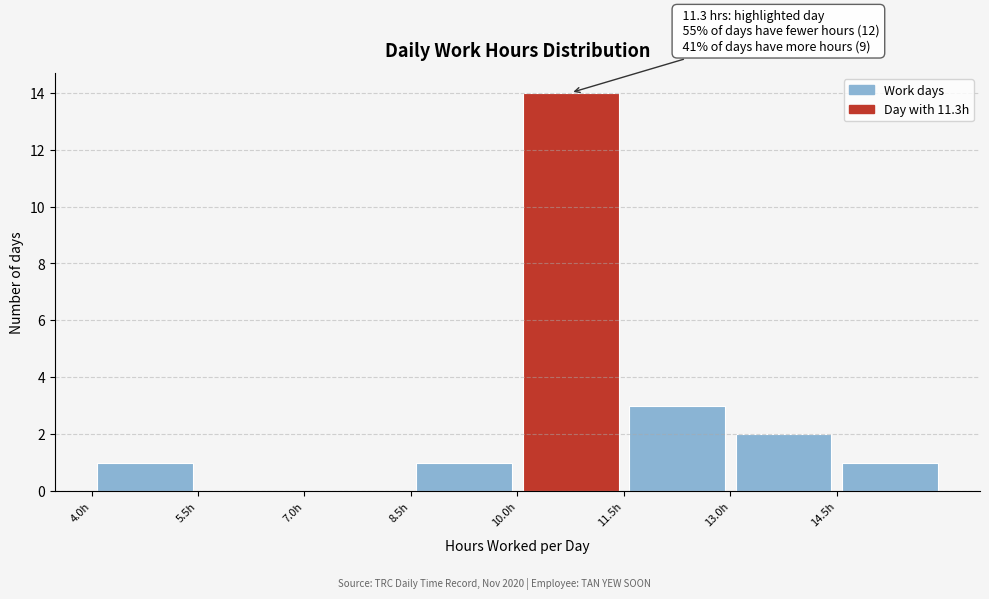

Which range on the x-axis has the tallest bar?

10.0 to 11.5